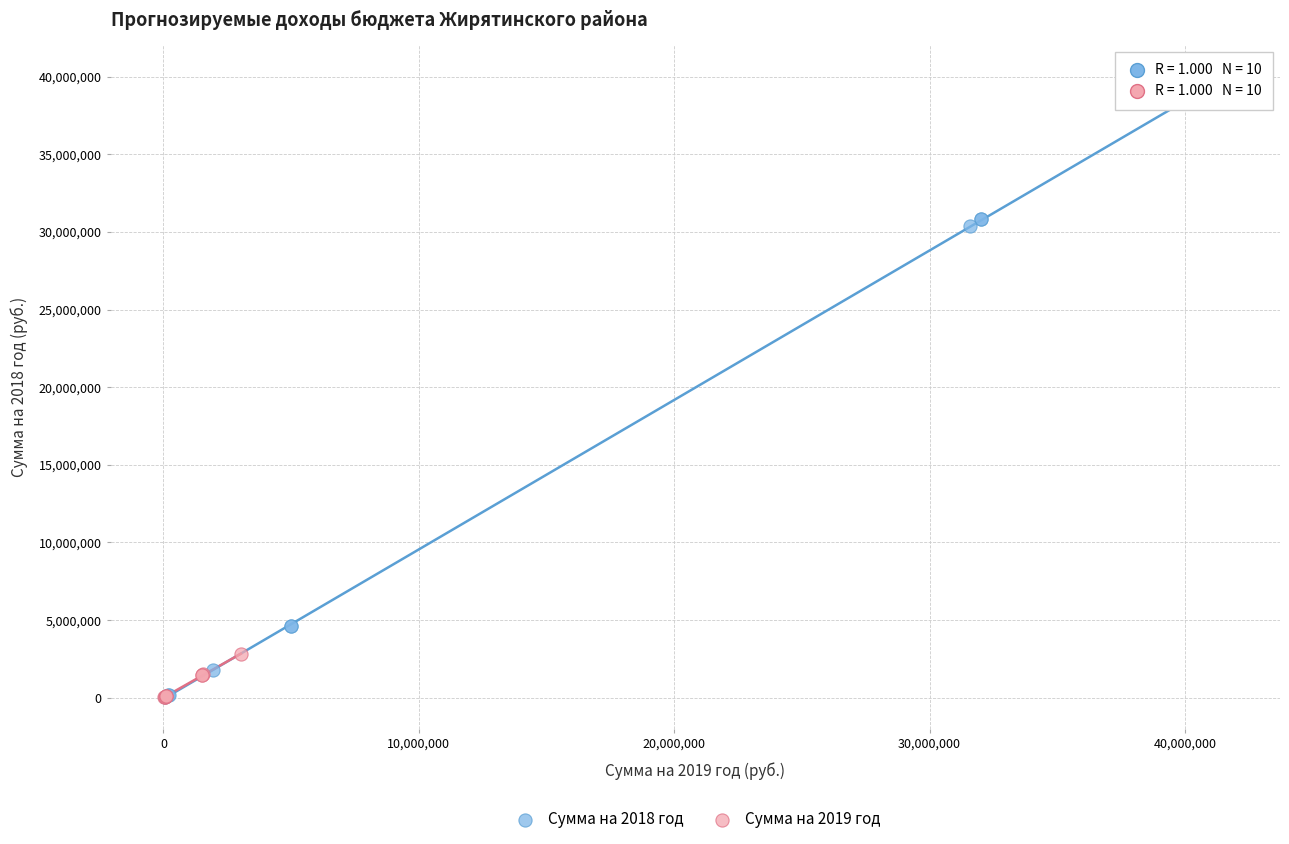

Which series has the widest spread of Y values?

Сумма на 2018 год